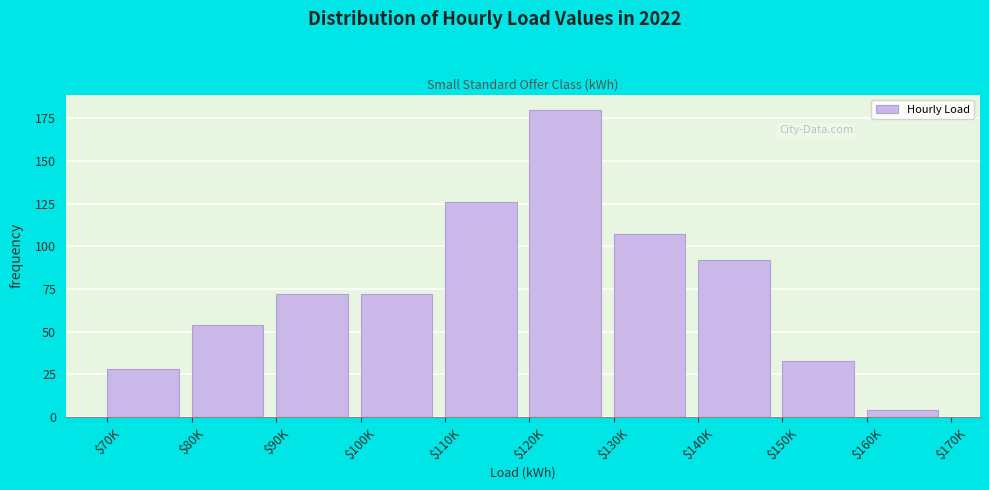

Reading left to right, what are all the values shown in this chart?

28	54	72	72	126	180	107	92	33	4